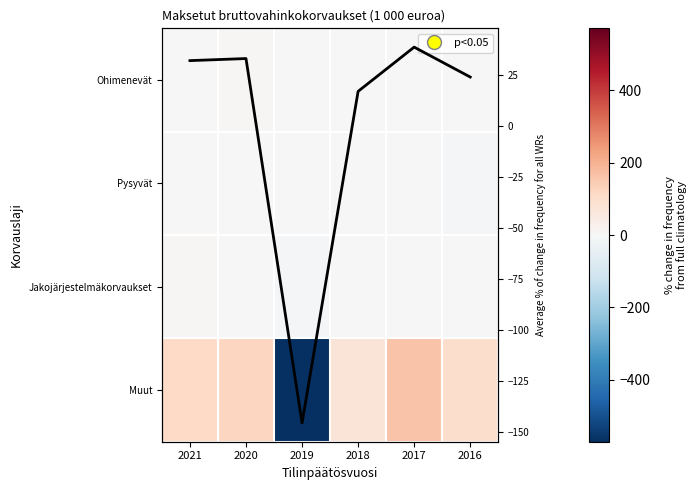

Count the number of categories in the chart.

6